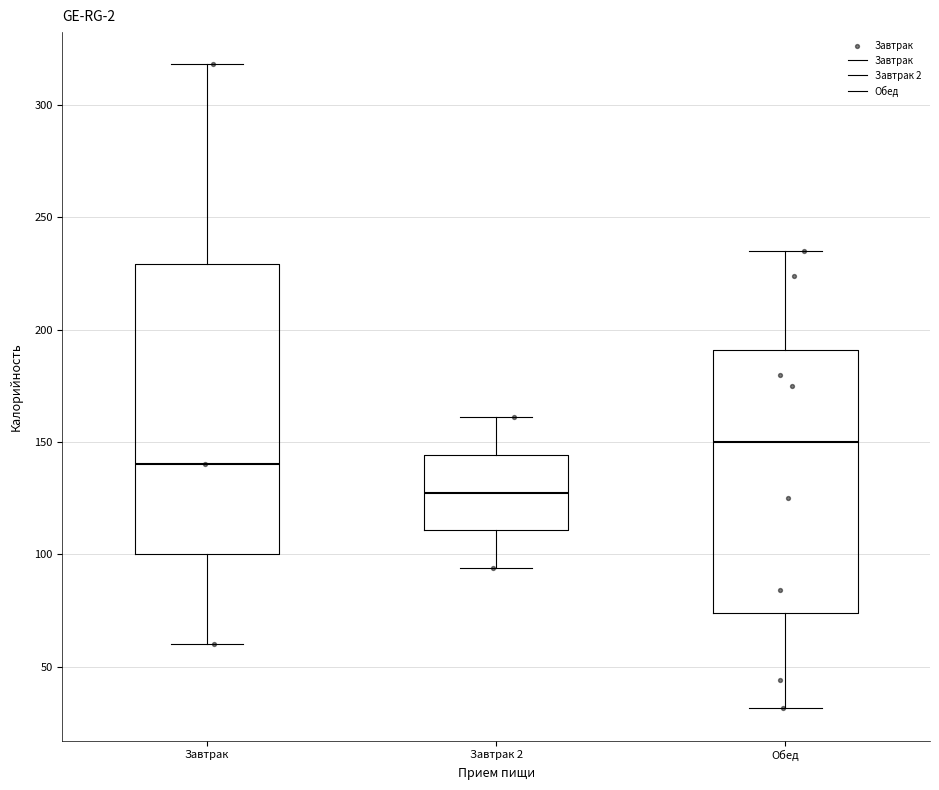

Reading left to right, transcribe this box plot: for each box, give where its median line is, the range the box spans, and where its two whiskers end, as read against the y-axis. The values are not printed on the chart, so give them approximately, as read against the axis.

Завтрак: median 140, box 100 to 230, whiskers 60 to 320
Завтрак 2: median 130, box 110 to 145, whiskers 95 to 160
Обед: median 150, box 75 to 190, whiskers 30 to 235